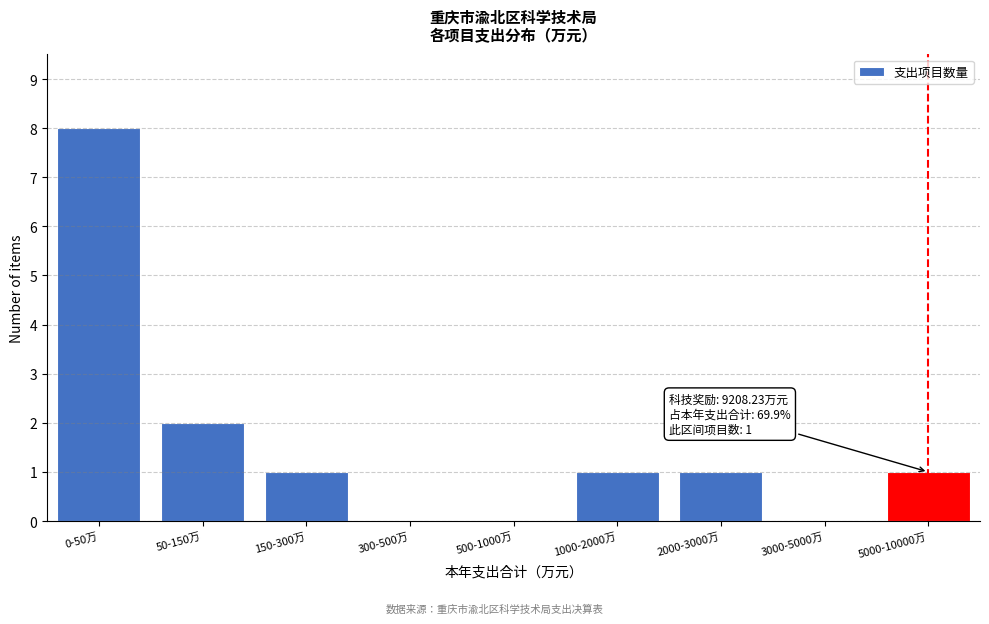

At which label is the value closest to 4?

50-150万